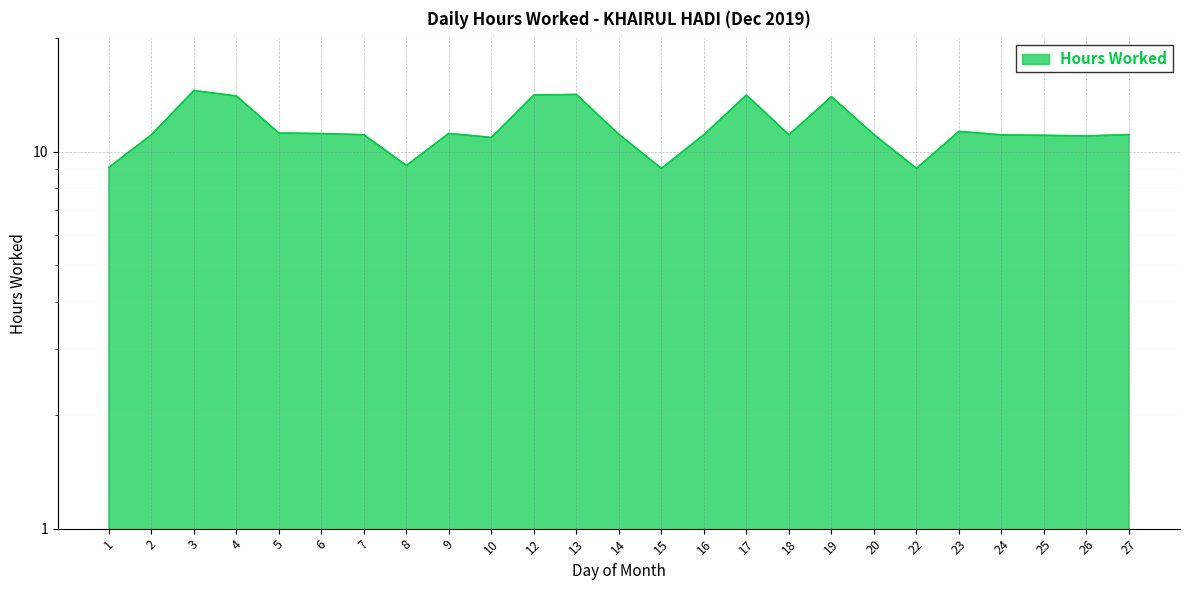

At which label is the value closest to 11?

26